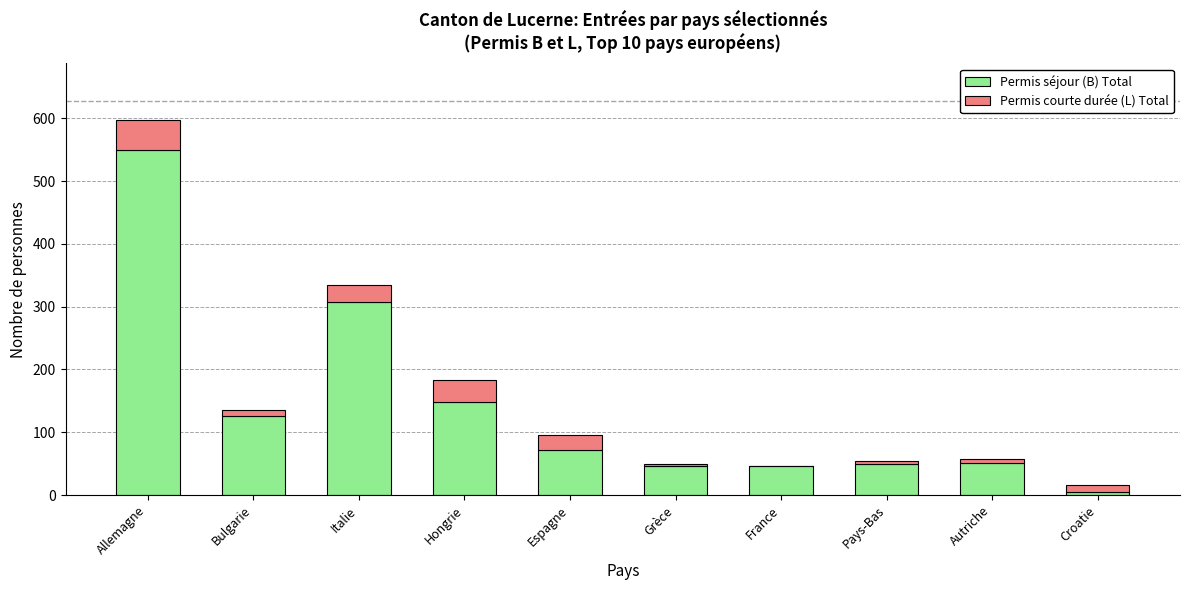

Is it true that Permis séjour (B) Total equals 308 at Italie?

True